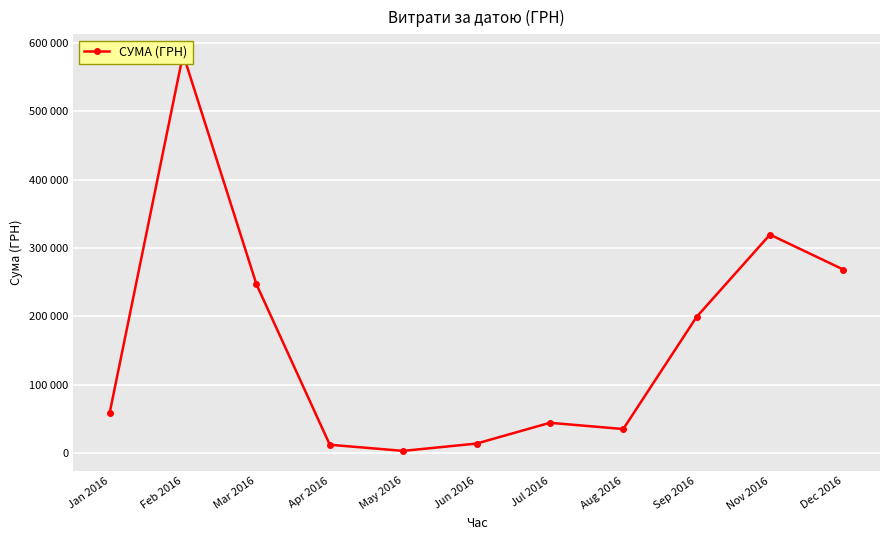

Reading left to right, list all the values displayed in this chart.

Jan 2016=59222.9	Feb 2016=583556.1	Mar 2016=246841.0	Apr 2016=12116.1	May 2016=3157.1	Jun 2016=13841.3	Jul 2016=44258.6	Aug 2016=35130.0	Sep 2016=199145.2	Nov 2016=319574.0	Dec 2016=268468.5